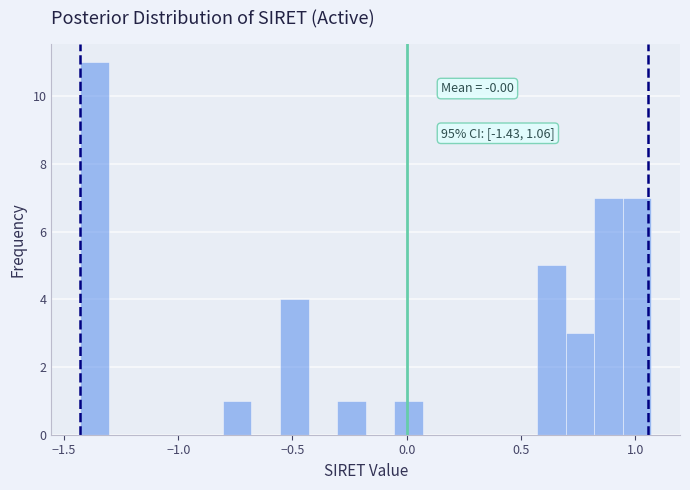

Read against the x-axis, roughly where is the centre of the tallest bar?

-1.35